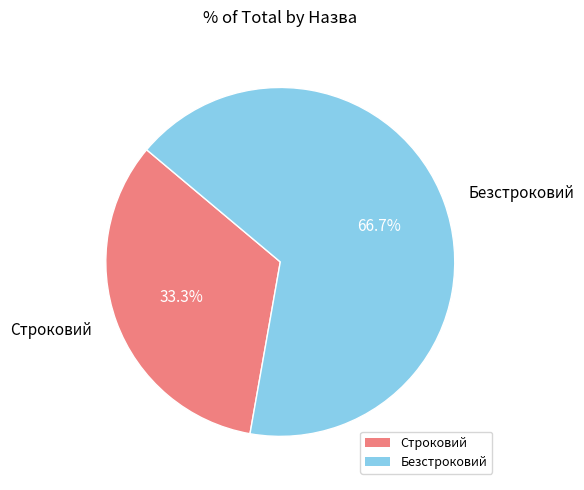

What is the smallest slice in the pie chart?

Строковий